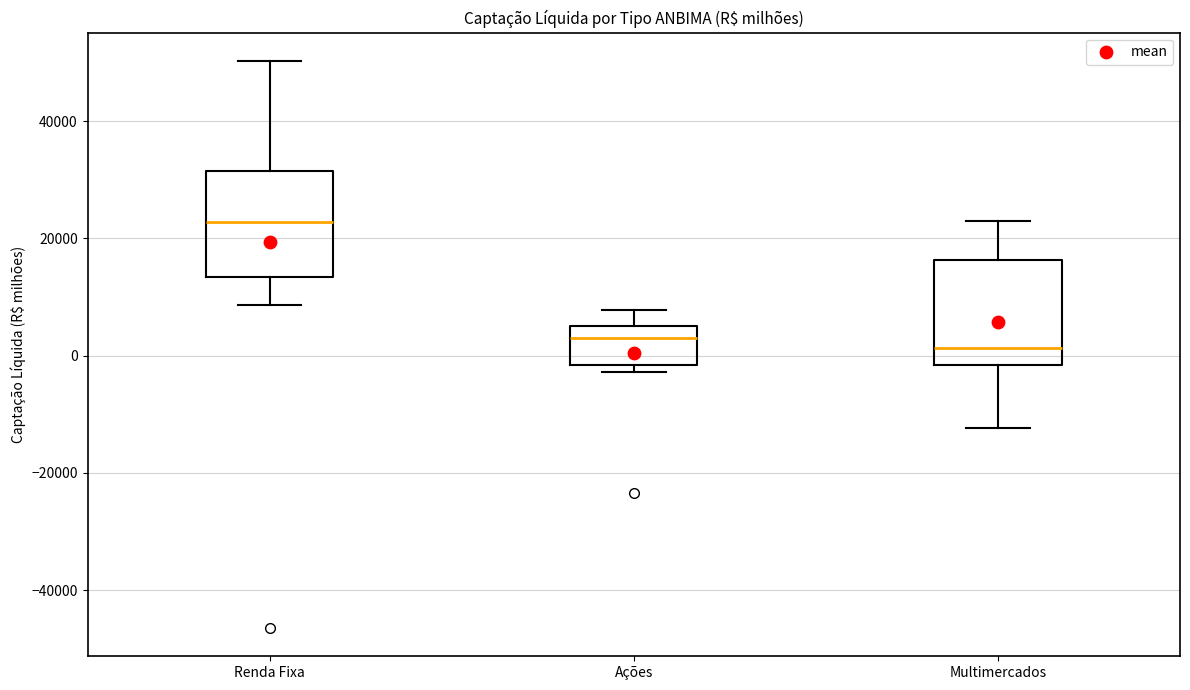

Reading left to right, read every box against the y-axis: the position of its median line, the range the box covers, and the ends of its whiskers. The values are not printed on the chart, so give them approximately, as read against the axis.

Renda Fixa: median 22000, box 14000 to 32000, whiskers 8000 to 50000
Ações: median 4000, box -2000 to 6000, whiskers -2000 (just below the box's lower edge) to 8000
Multimercados: median 2000, box -2000 to 16000, whiskers -12000 to 24000